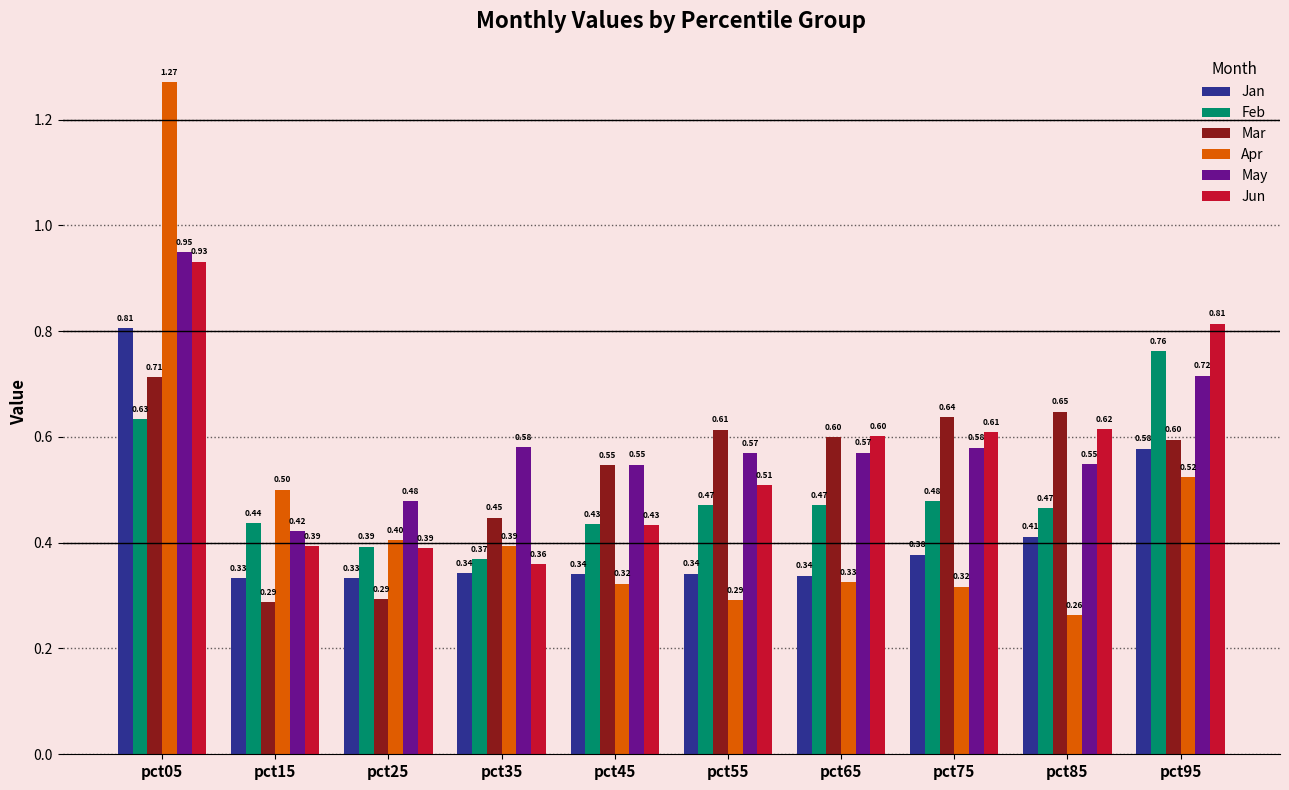

Which series changed the most between pct35 and pct95?

Jun